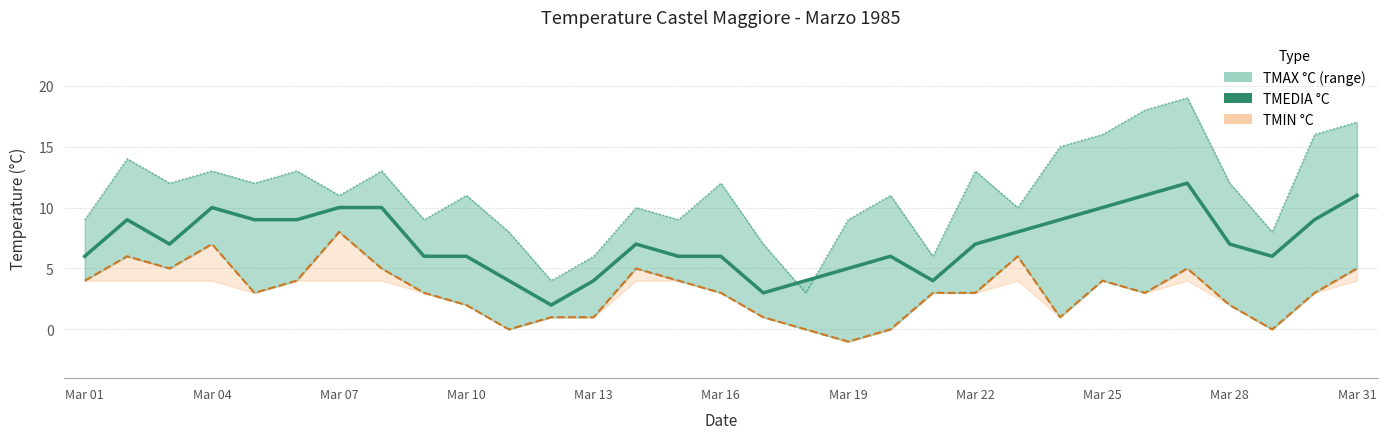

What is the label of the 6th point from the left?

Mar 16